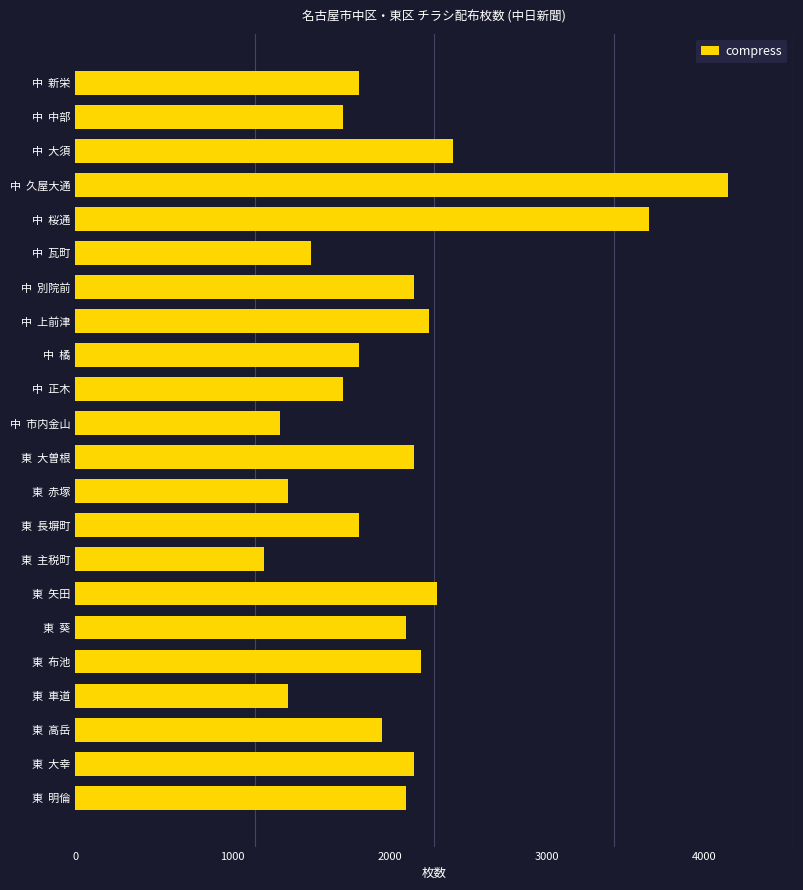

Where is the data nearest to the value 2675?

中  大須